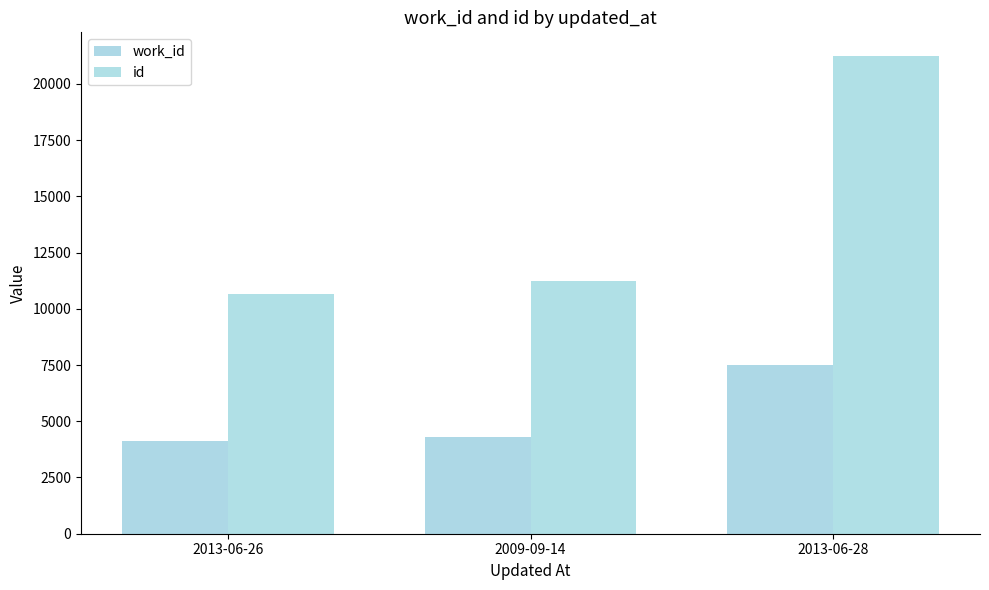

How many values in the work_id series are below 4307?

1